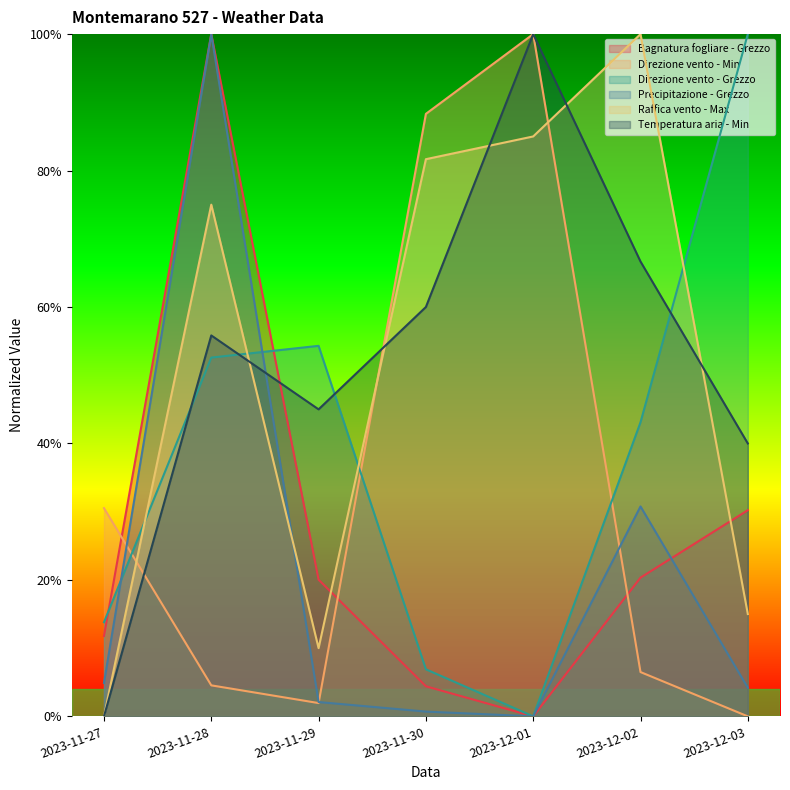

Is it true that Raffica vento - Max equals 9.9 at 2023-12-03?

False